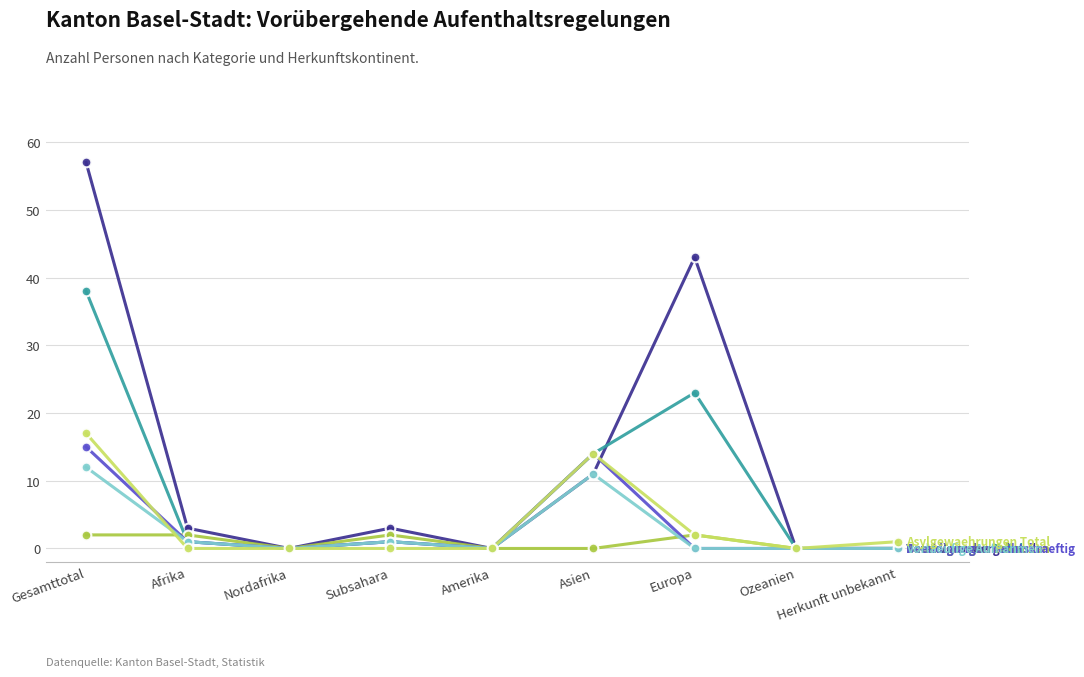

What is the total value across all series at Asien?

64